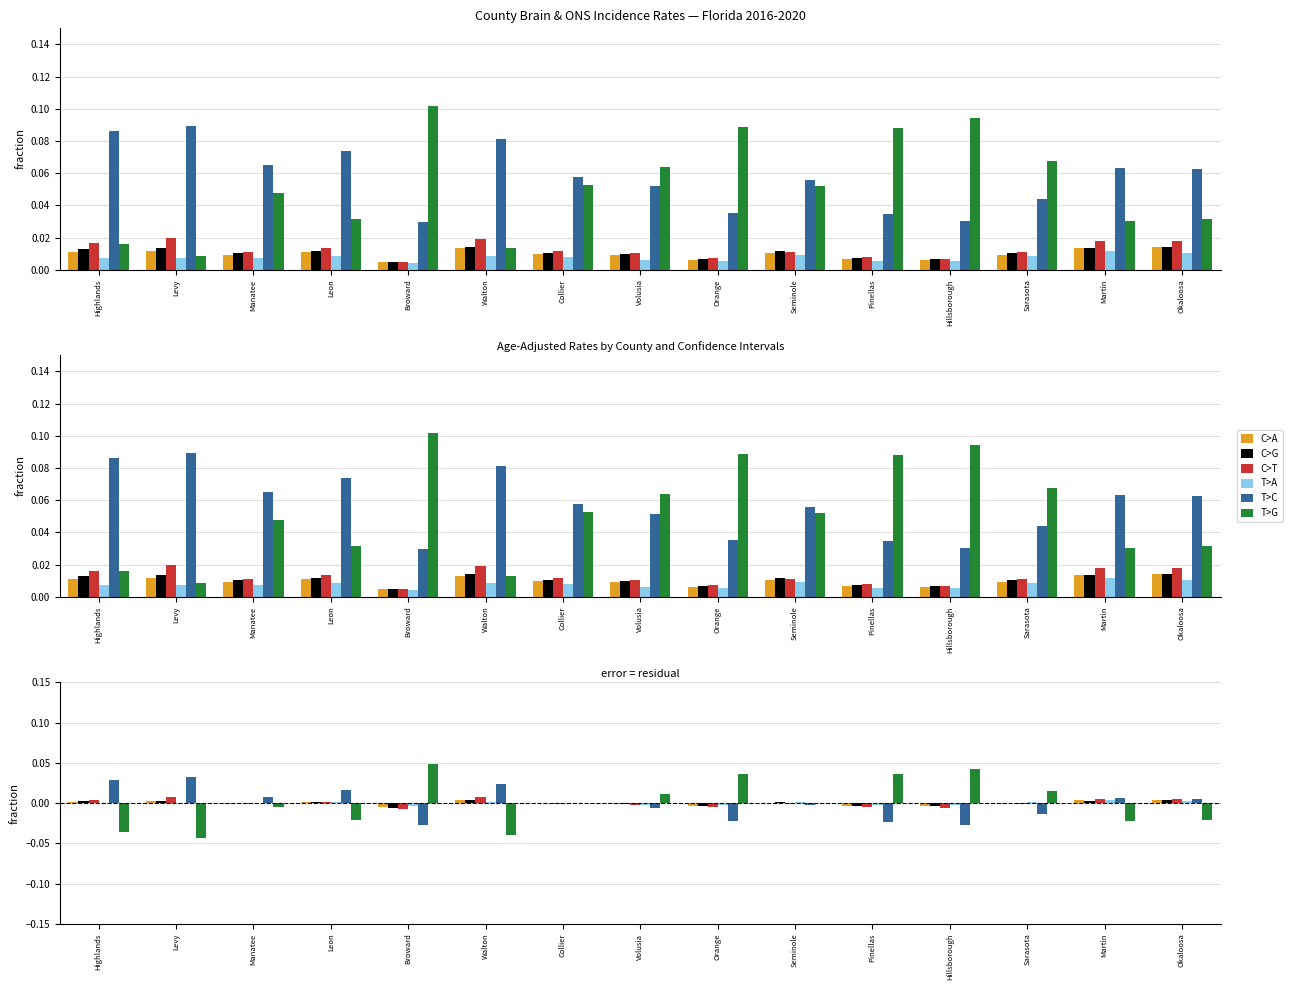

How many values in C>T are above zero?

6